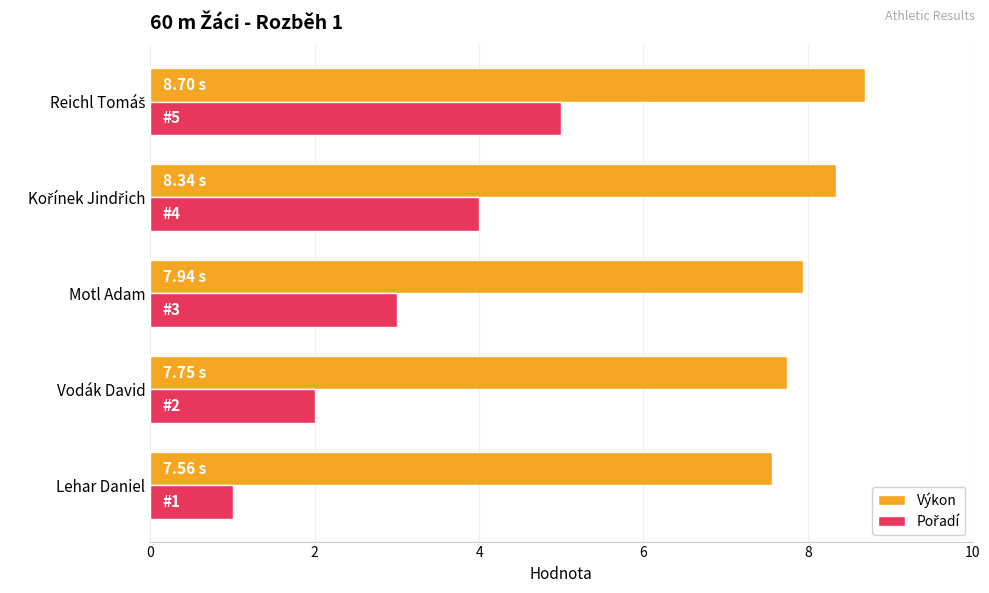

At which category does the chart reach its minimum across all series?

Lehar Daniel